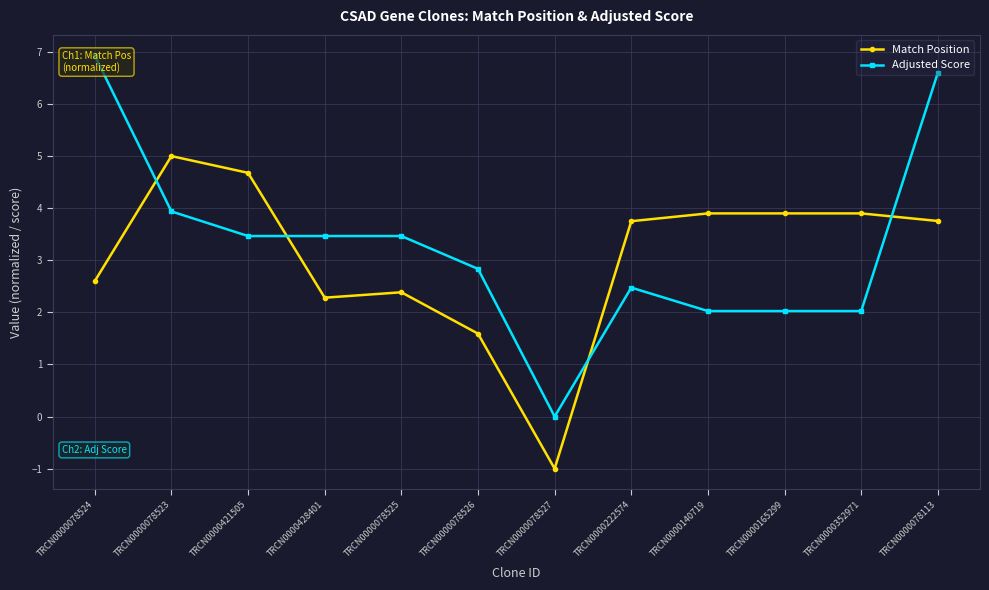

Which series has the largest total across all categories?

Adjusted Score